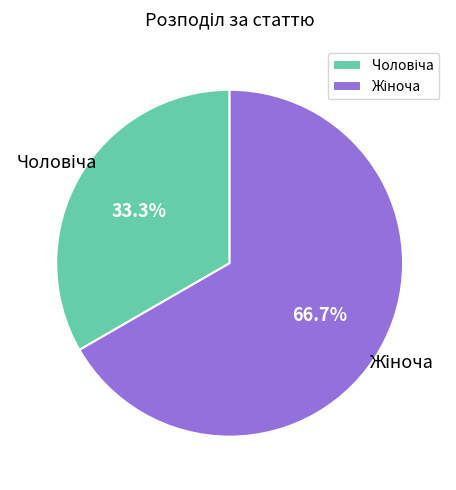

Does any single category account for the majority?

Yes